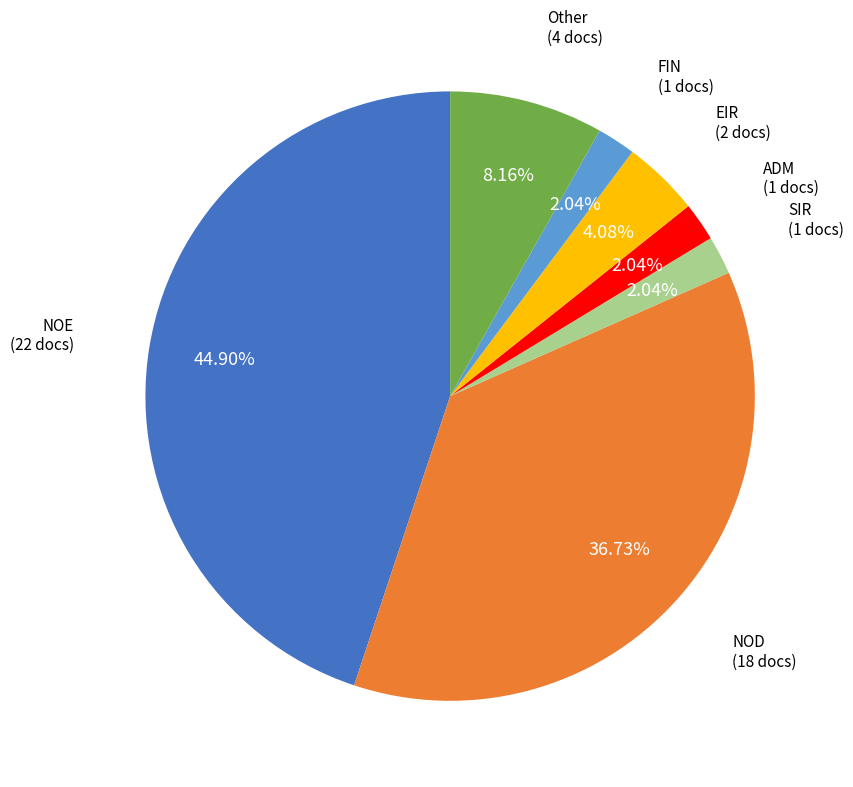

Is there a majority slice in this chart?

No